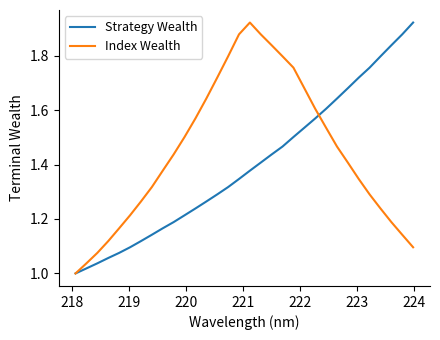

Rank the series by their average value, from lowest to highest.

Strategy Wealth, Index Wealth